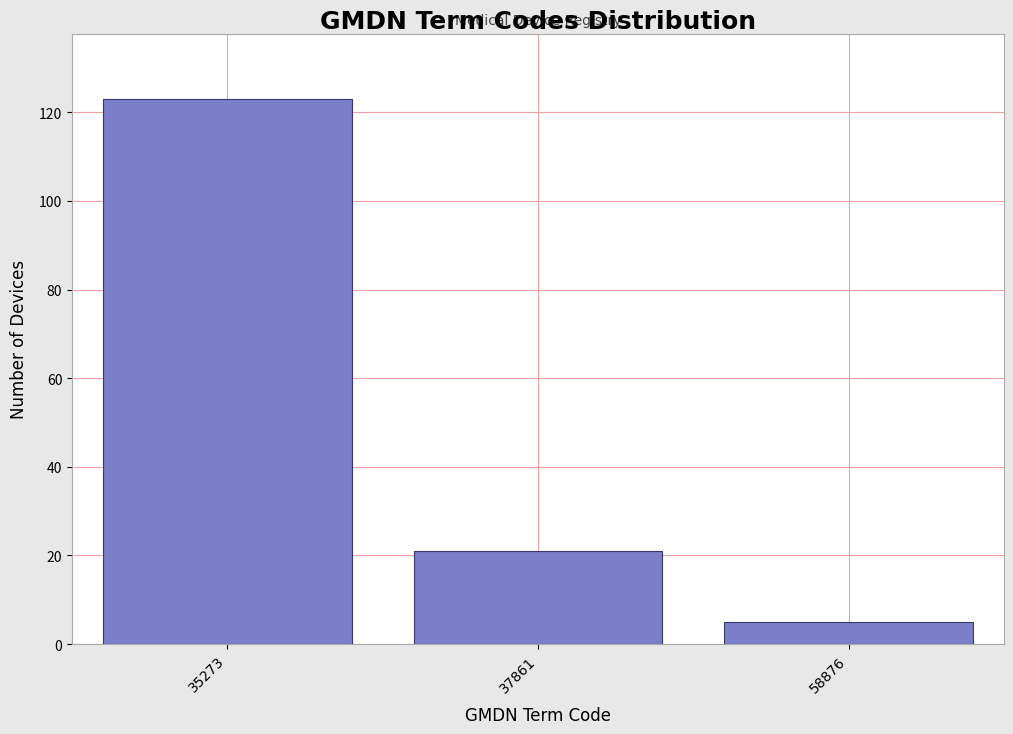

Reading right to left, list all the values displayed in this chart.

58876=5	37861=21	35273=123